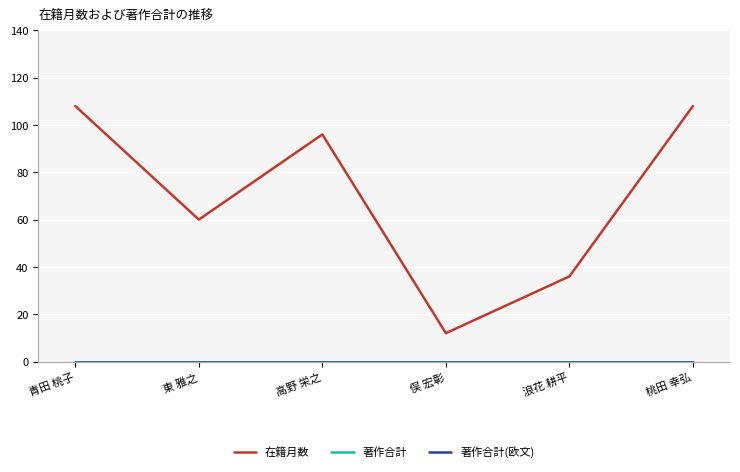

Reading right to left, transcribe all the data shown in this chart.

在籍月数: 108	36	12	96	60	108
著作合計: 0	0	0	0	0	0
著作合計(欧文): 0	0	0	0	0	0